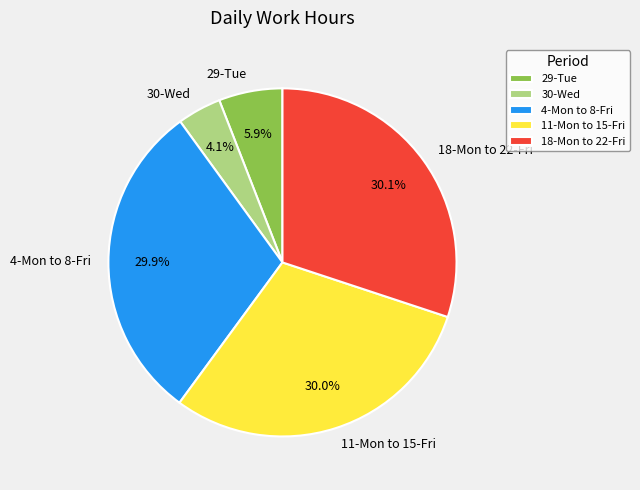

What is the smallest slice in the pie chart?

30-Wed